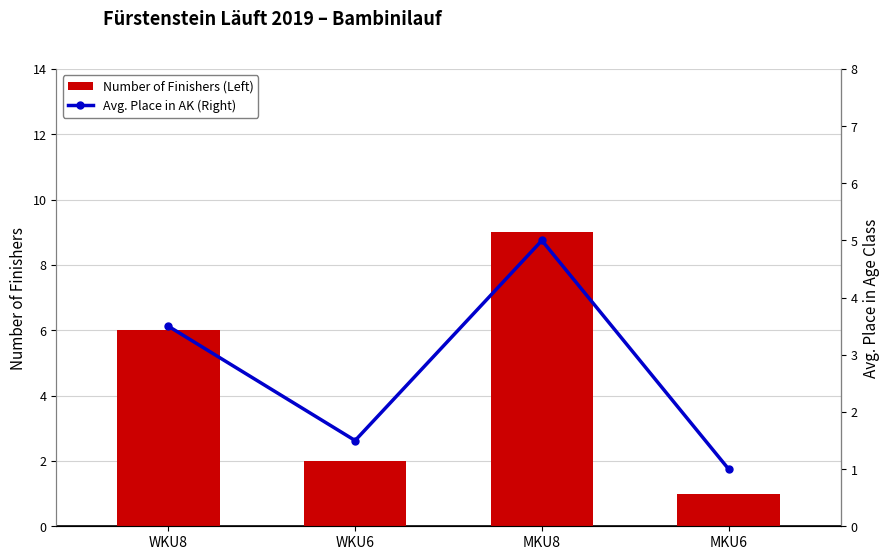

Rank the series by their maximum value, from lowest to highest.

Avg. Place in AK (Right), Number of Finishers (Left)